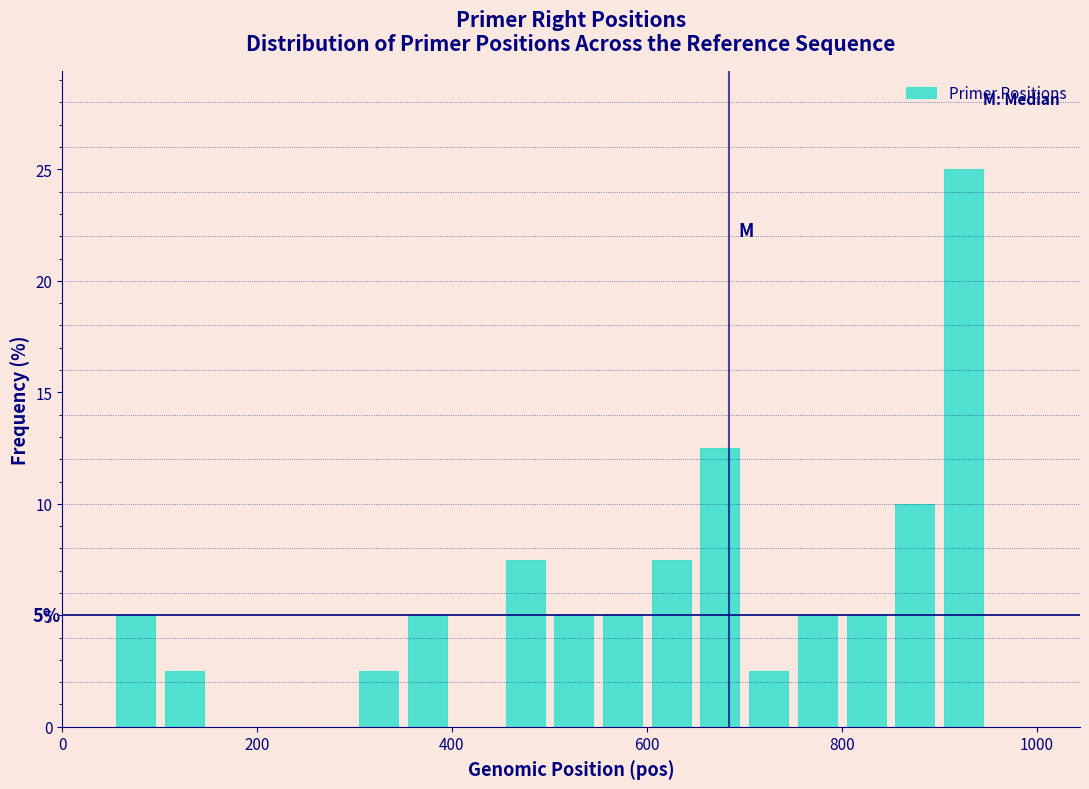

Read against the x-axis, roughly where is the centre of the tallest bar?

920